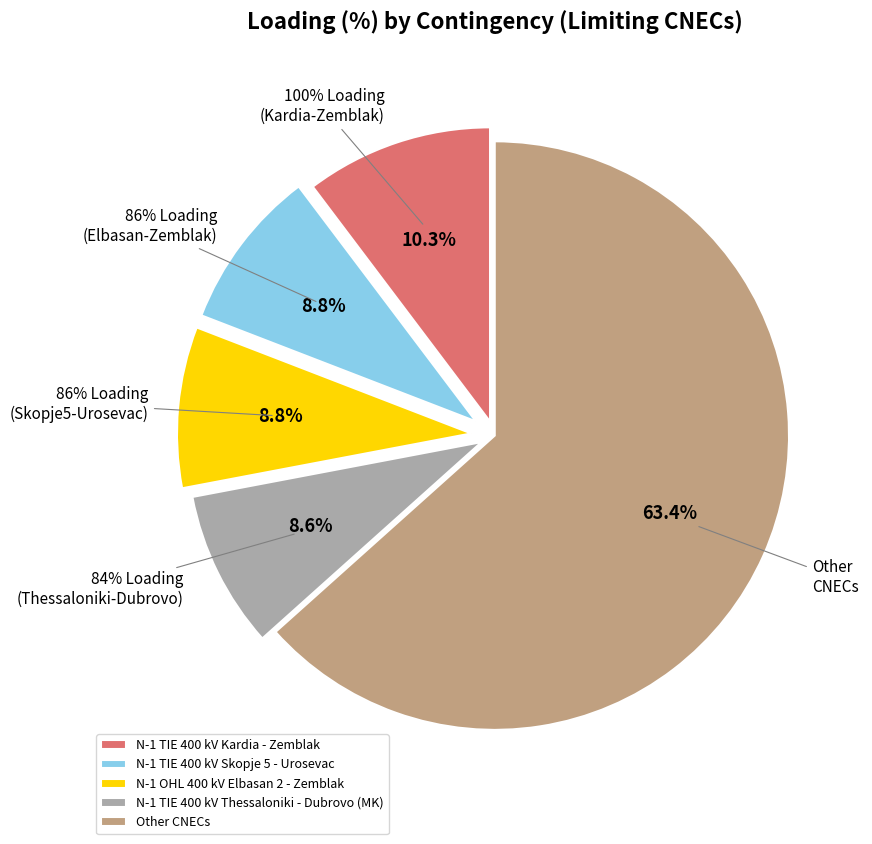

True or false: N-1 TIE 400 kV Meliti - Bitola accounts for 1% of the total.

False